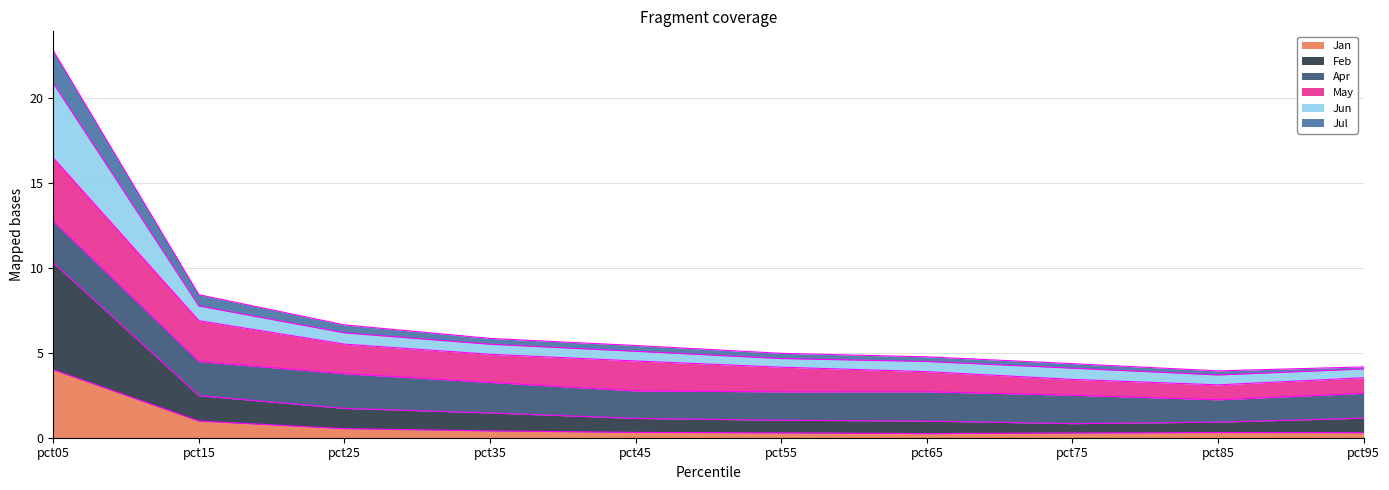

At which category is the sum across all series the highest?

pct05